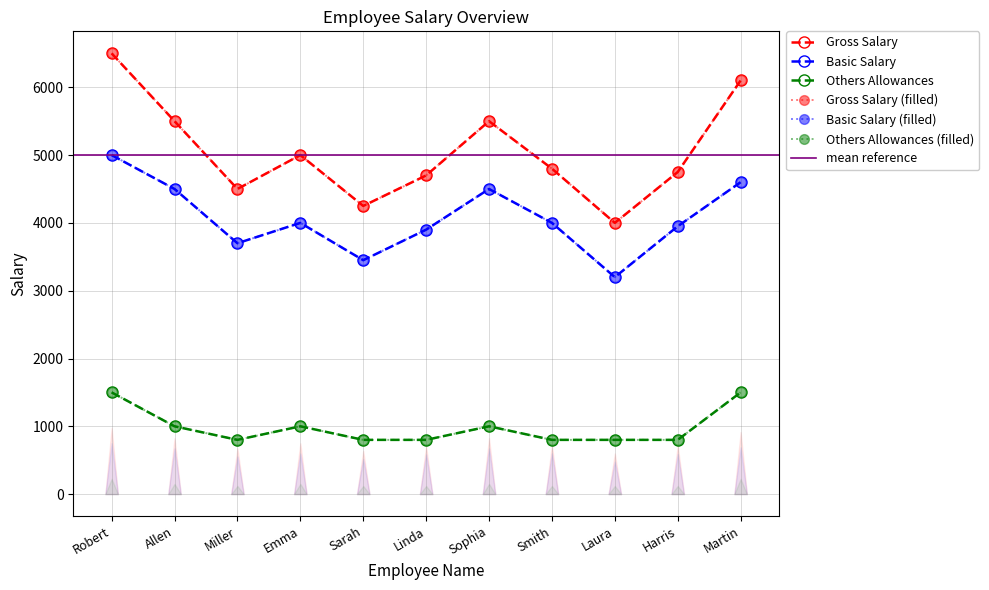

How many lines are shown in the chart?

3